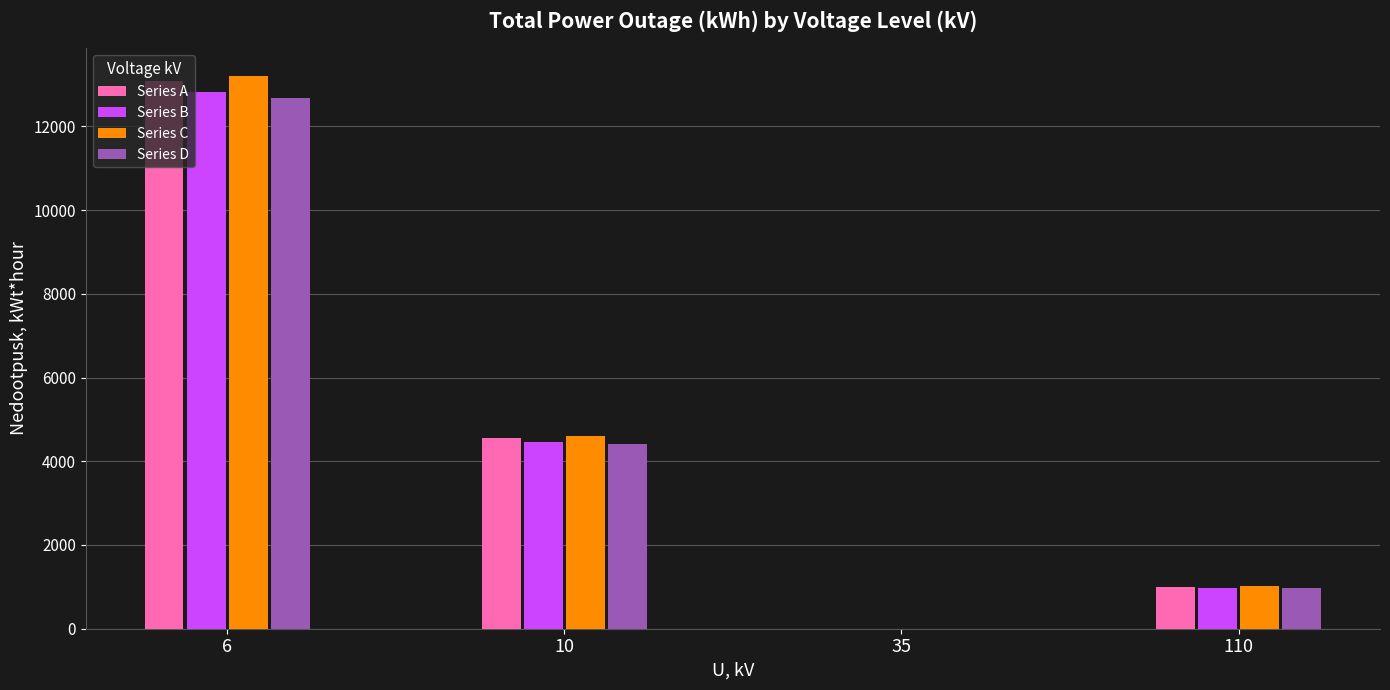

Which category has the highest value in the Series B series?

6